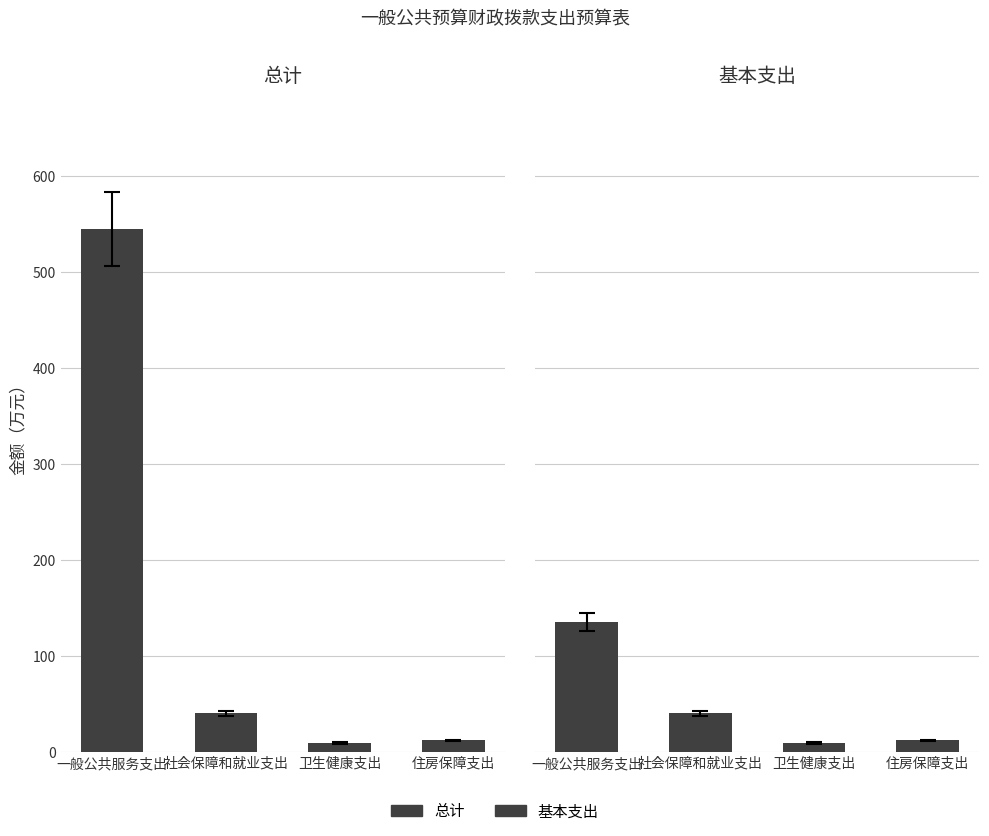

Which series has the largest range (max minus min)?

总计